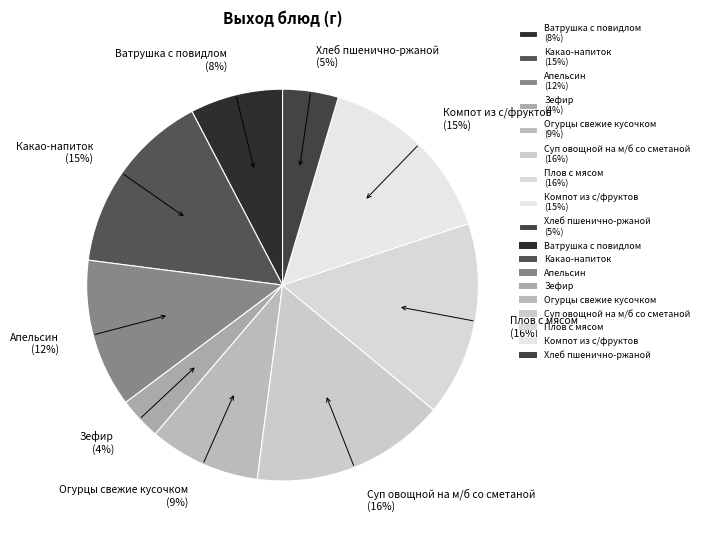

To the nearest percent, what is the average slice percentage?

11%